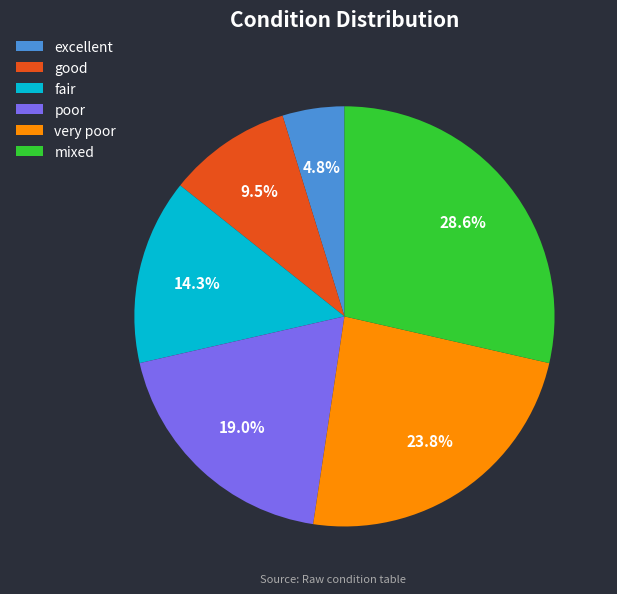

The good slice represents 4% of the pie. True or false?

False